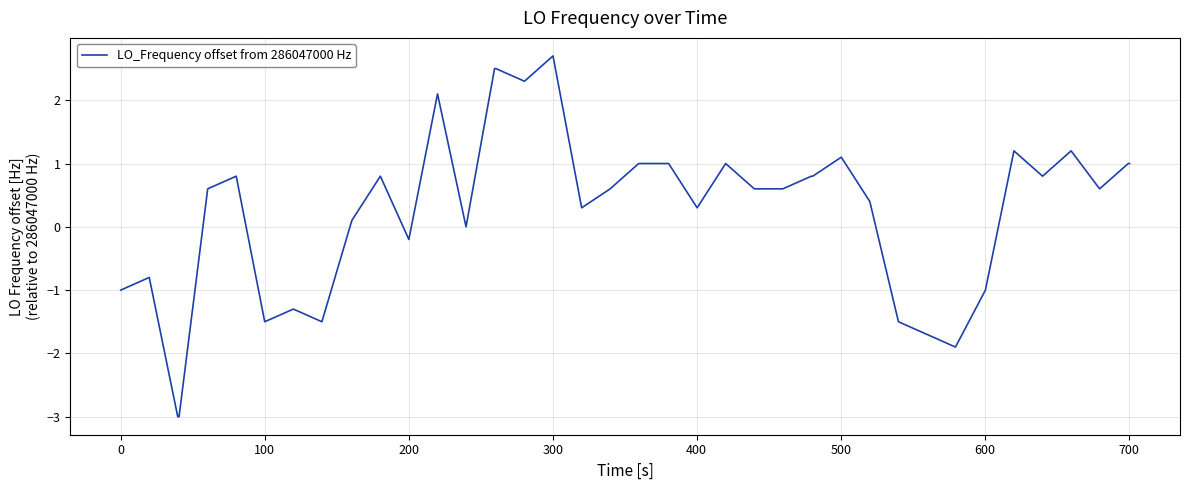

How many distinct data groups are displayed?

1